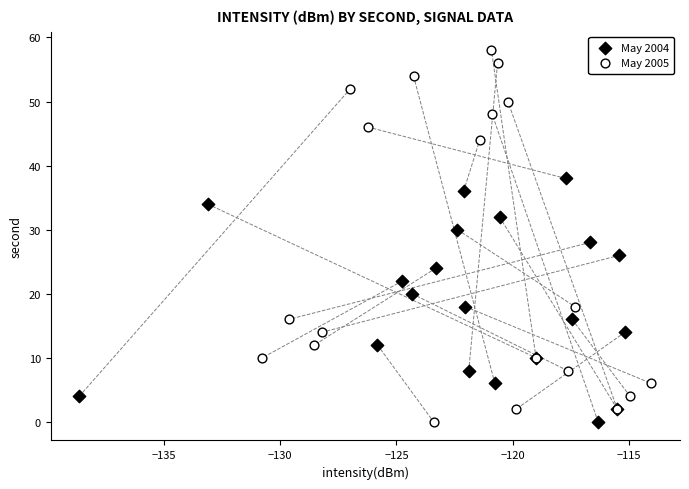

Which series contains the highest Y value?

May 2005